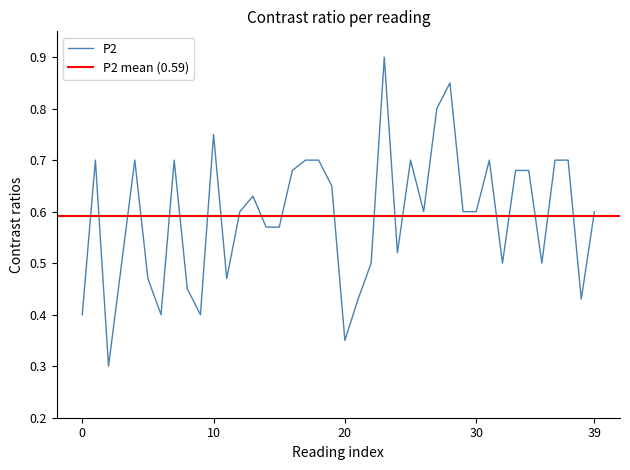

What is the value of the 38th point from the left?

0.7